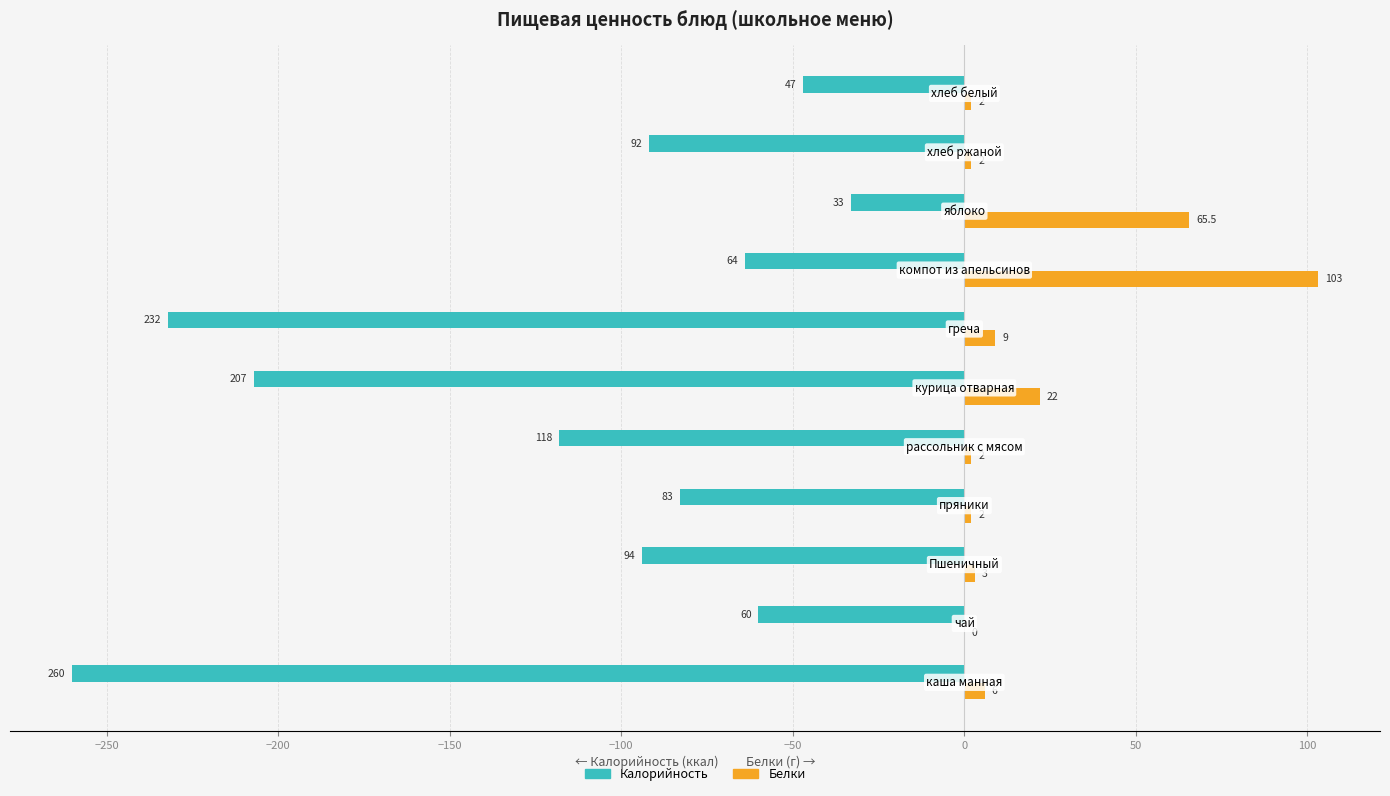

Which series has the largest total across all categories?

Белки